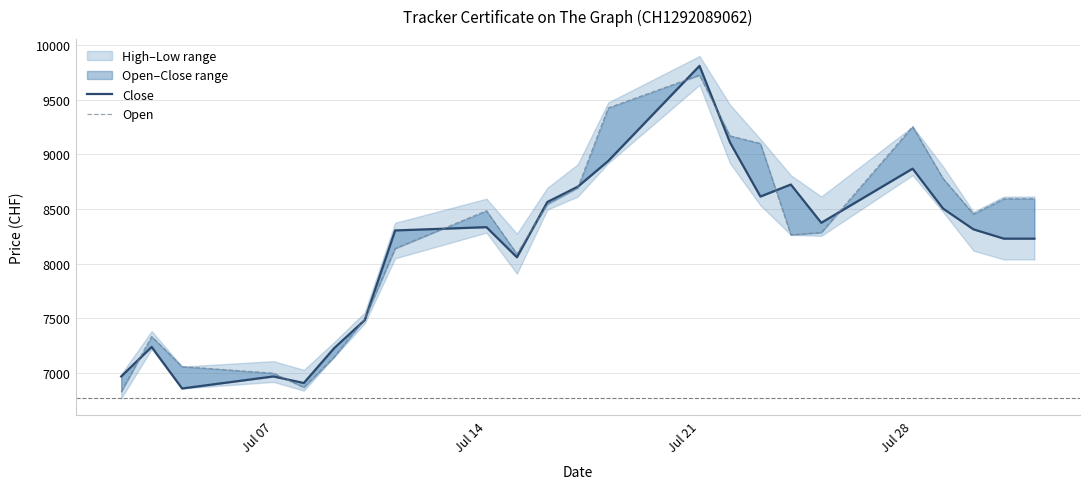

List the series in order of their peak value, highest first.

Close, Open